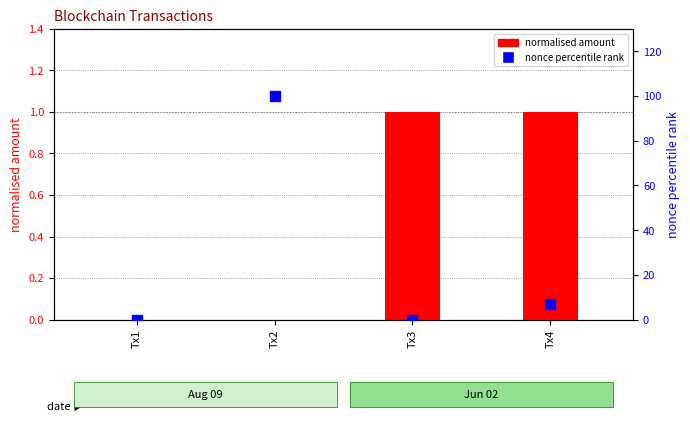

Which series contains the highest Y value?

nonce percentile rank